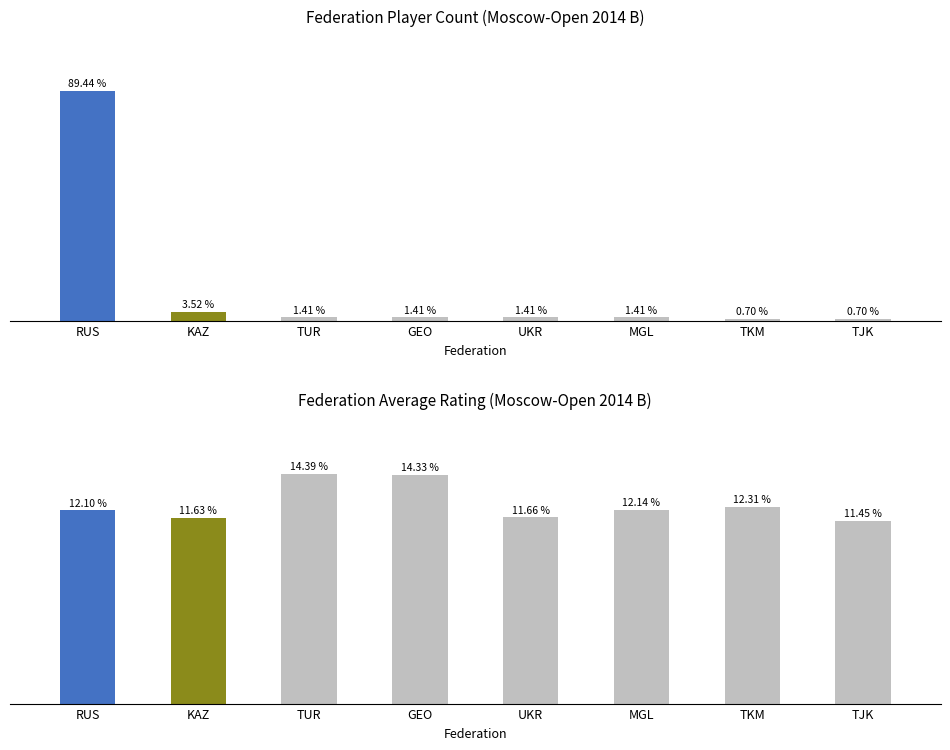

What position from the left is TJK?

8